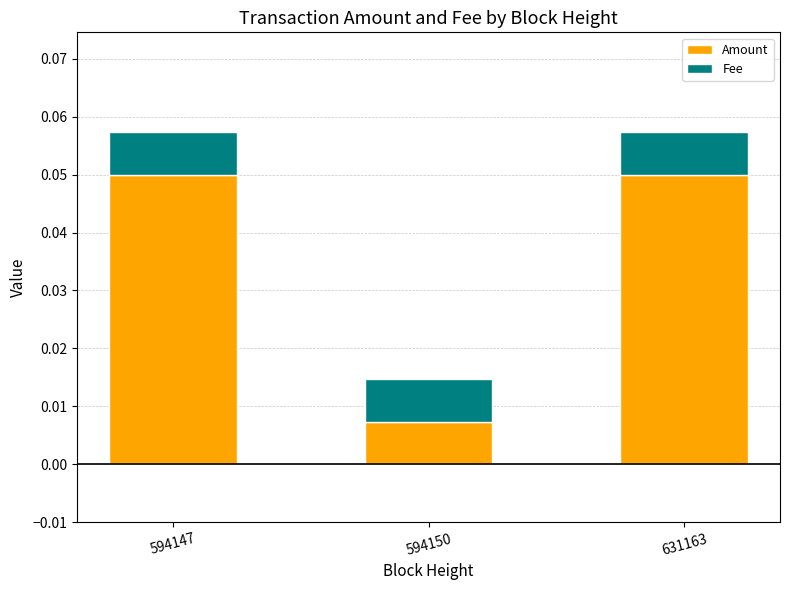

Is it true that Amount equals 0.0 at 631163?

False